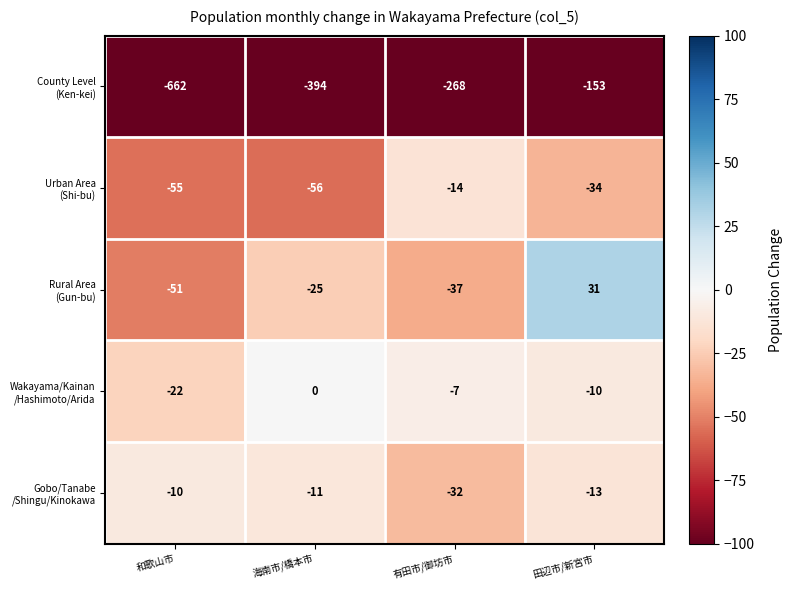

What is the maximum value shown in the chart?

31